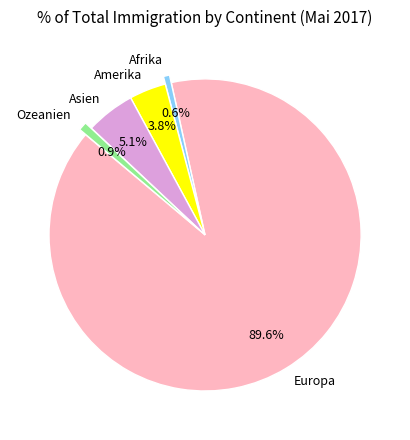

Is Amerika the majority of the pie?

No